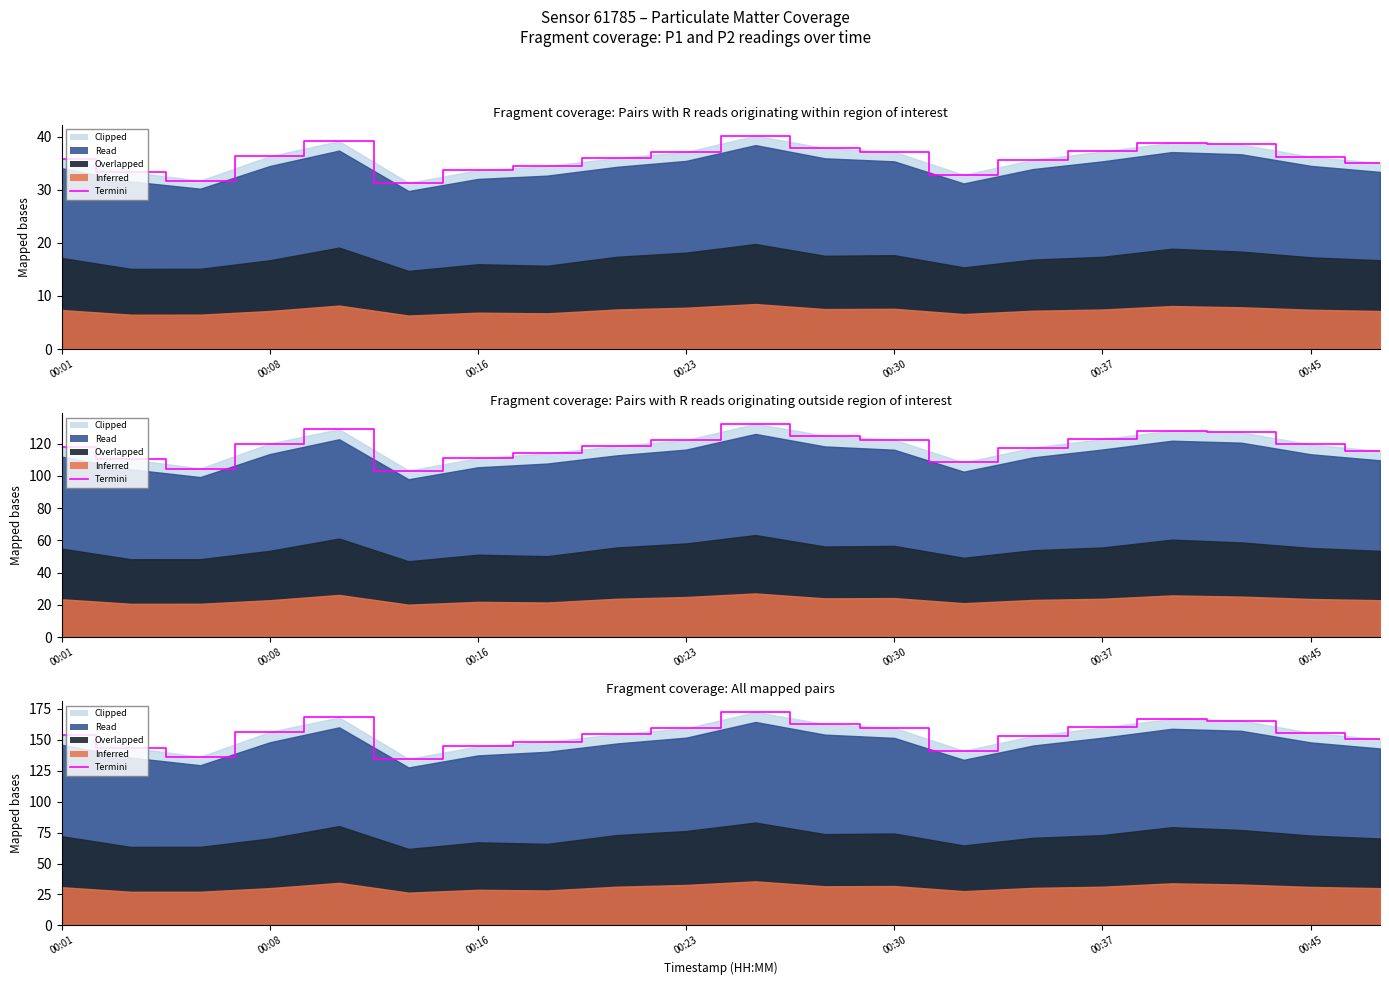

True or false: the data has more than 1 interior local peaks.

True